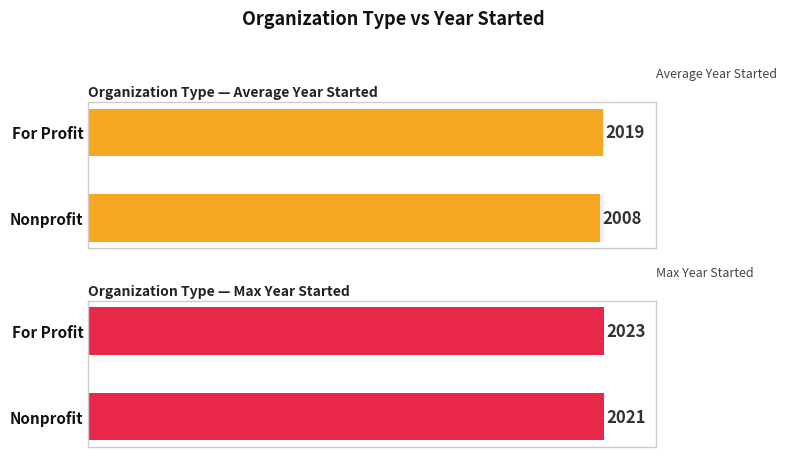

At 6, list the series in order from smallest to largest.

For Profit, Nonprofit